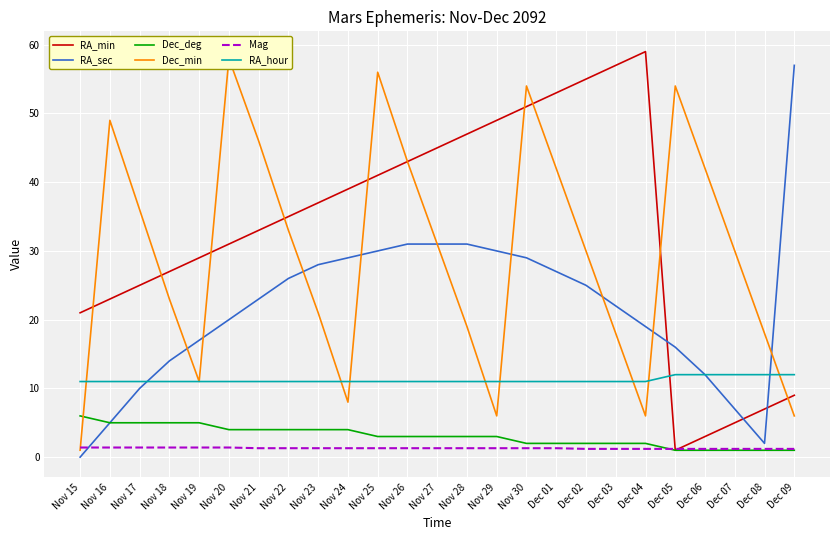

Where does the Dec_deg series first go above 3?

Nov 15